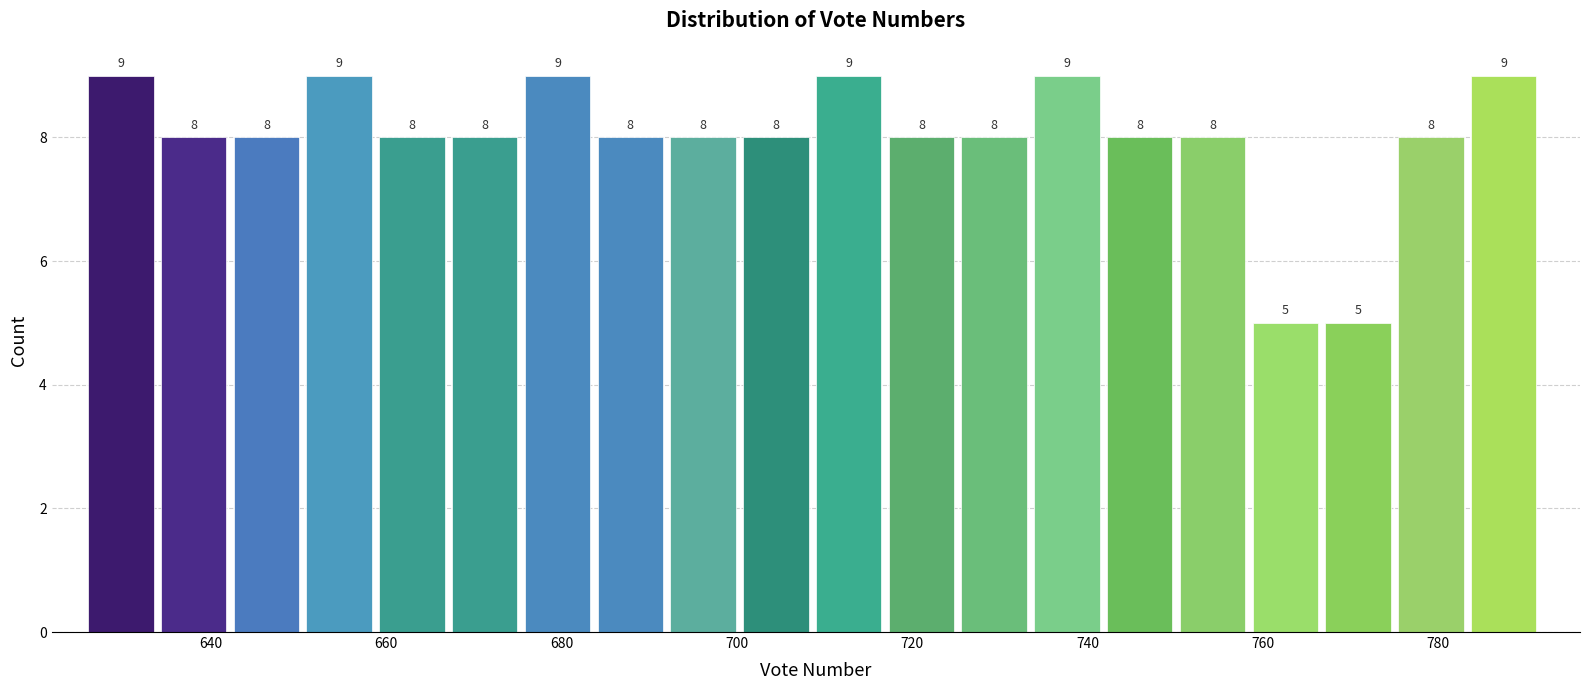

How tall is the bar that spans 634 to 642 on the x-axis? The bar edges are not printed on the chart, so give them approximately, as read against the axis.

8